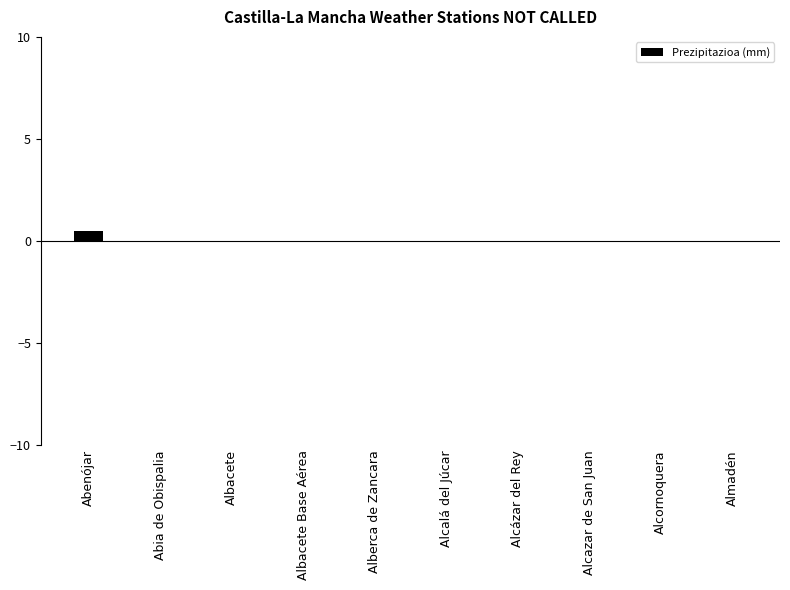

What is the greatest value displayed?

0.5